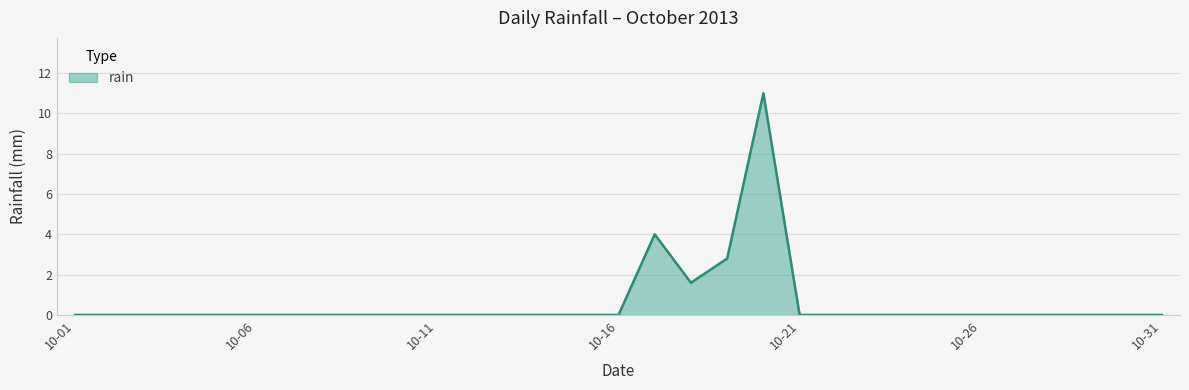

What is the maximum value shown in the chart?

11.0